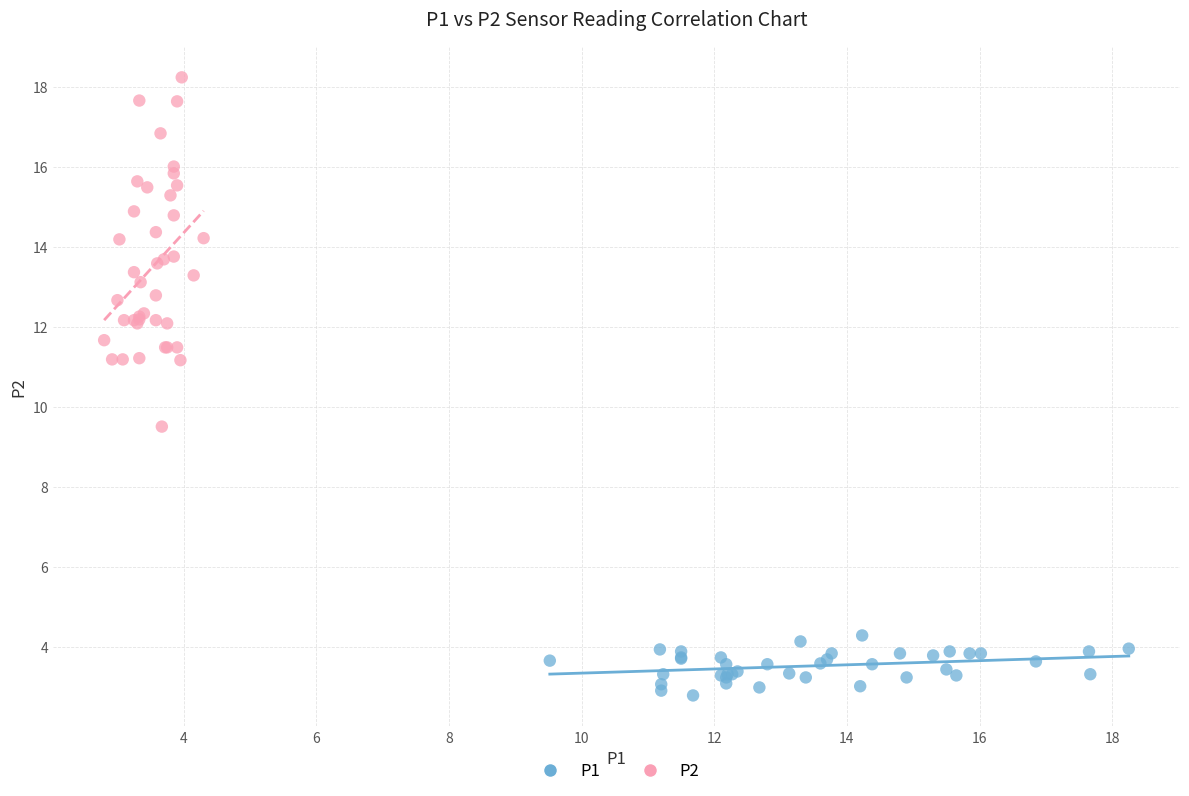

What are all the series names shown in the legend?

P1, P2